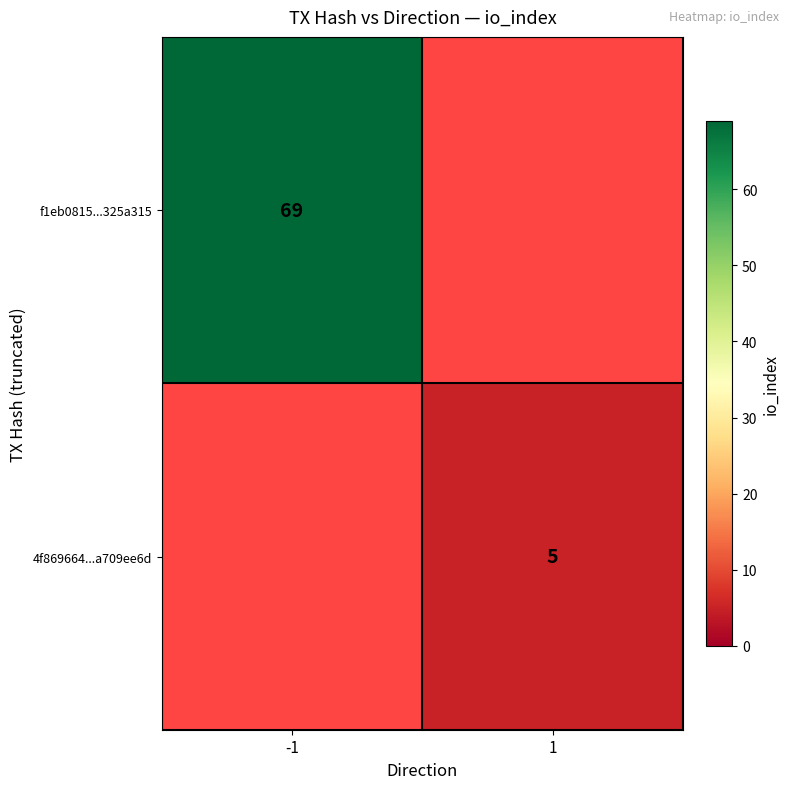

The value of 4f869664...a709ee6d at 1 is 5. True or false?

True